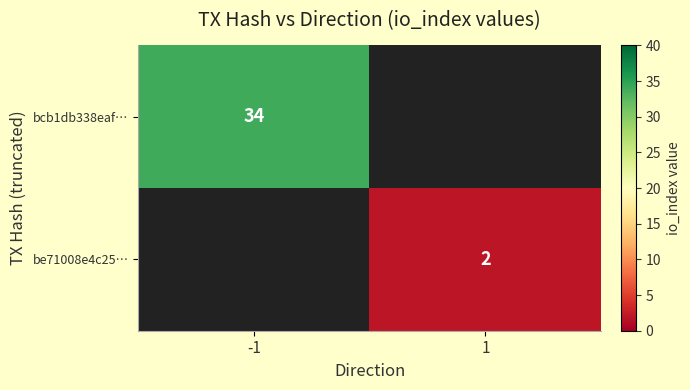

Is the value of bcb1db338eaf… at -1 greater than the value of be71008e4c25… at 1?

Yes